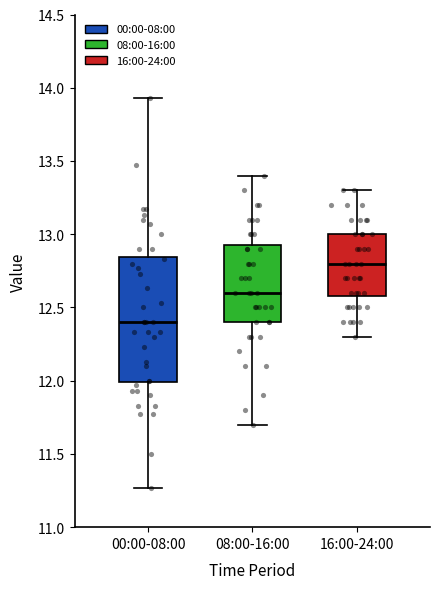

Where does the lower whisker of the box for 16:00-24:00 end on the y-axis? The values are not printed on the chart, so give them approximately, as read against the axis.

12.30